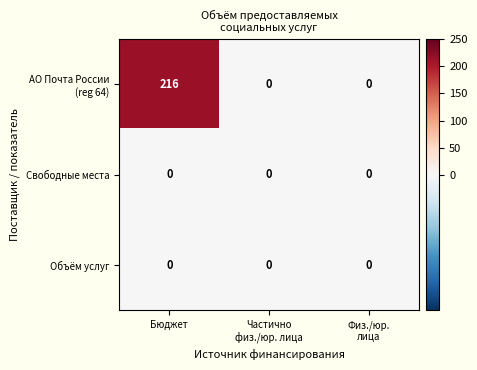

How many categories are shown in the chart?

3